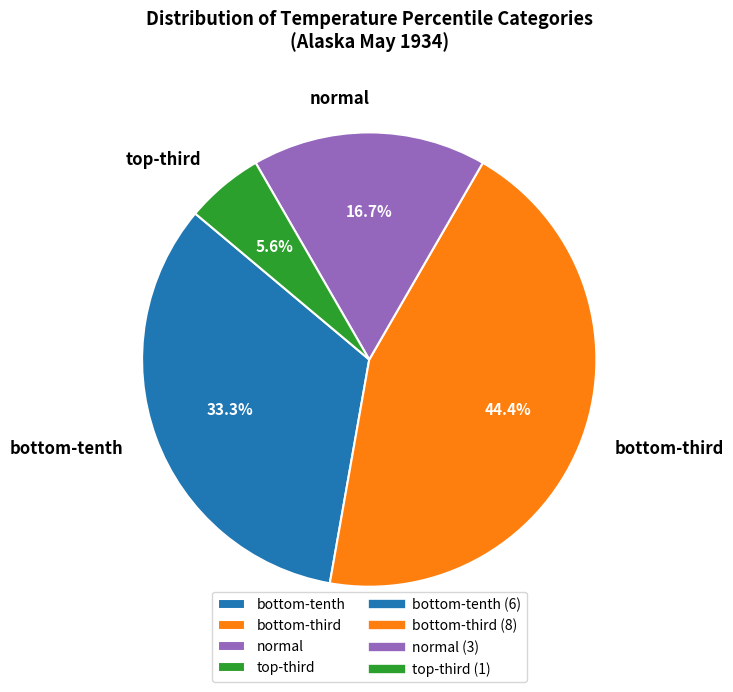

How many segments does this pie chart have?

4